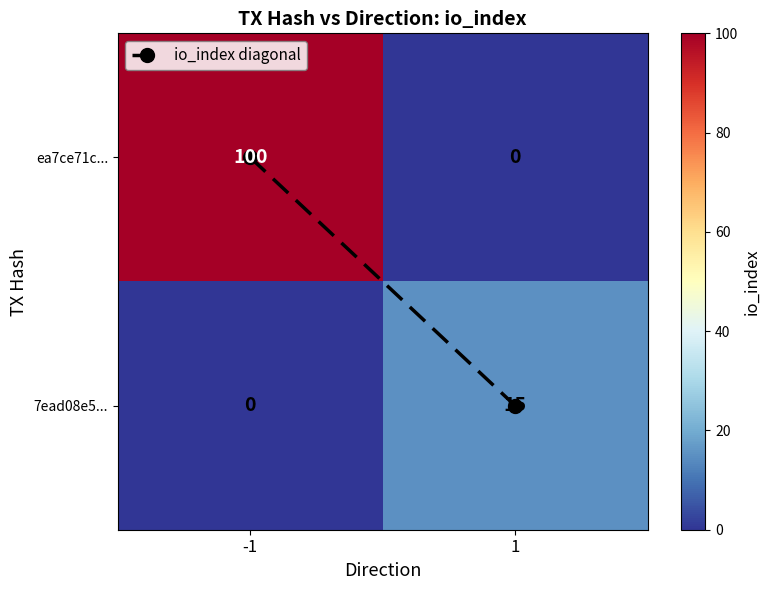

True or false: 7ead08e5... has a value of 26 at 1.

False